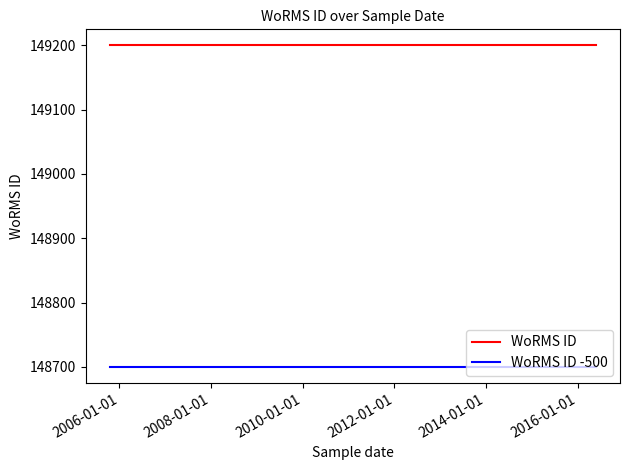

Is this an area chart (filled region under the line)?

No